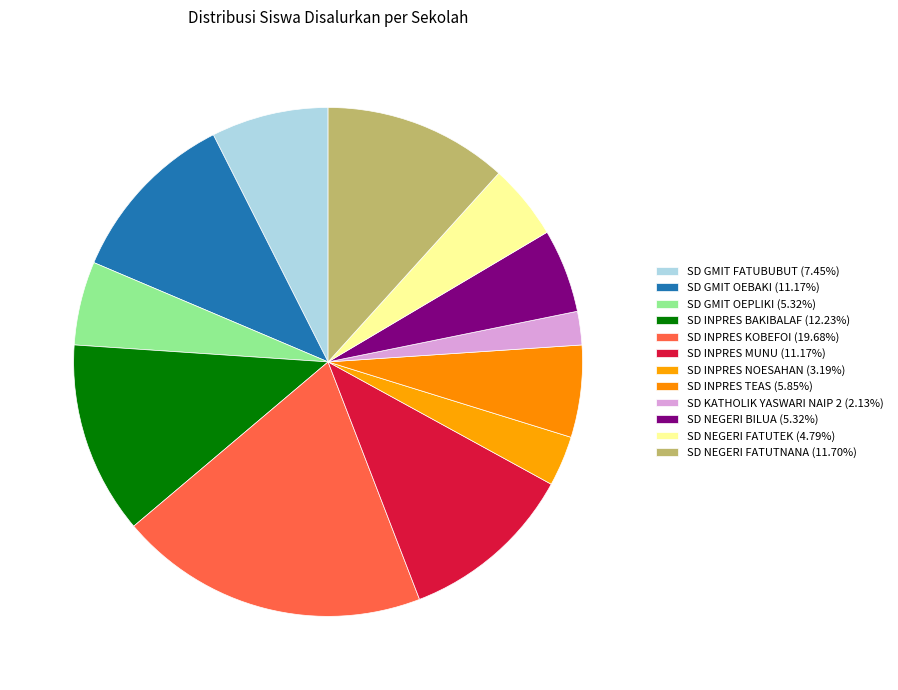

Count the number of slices in the pie.

12